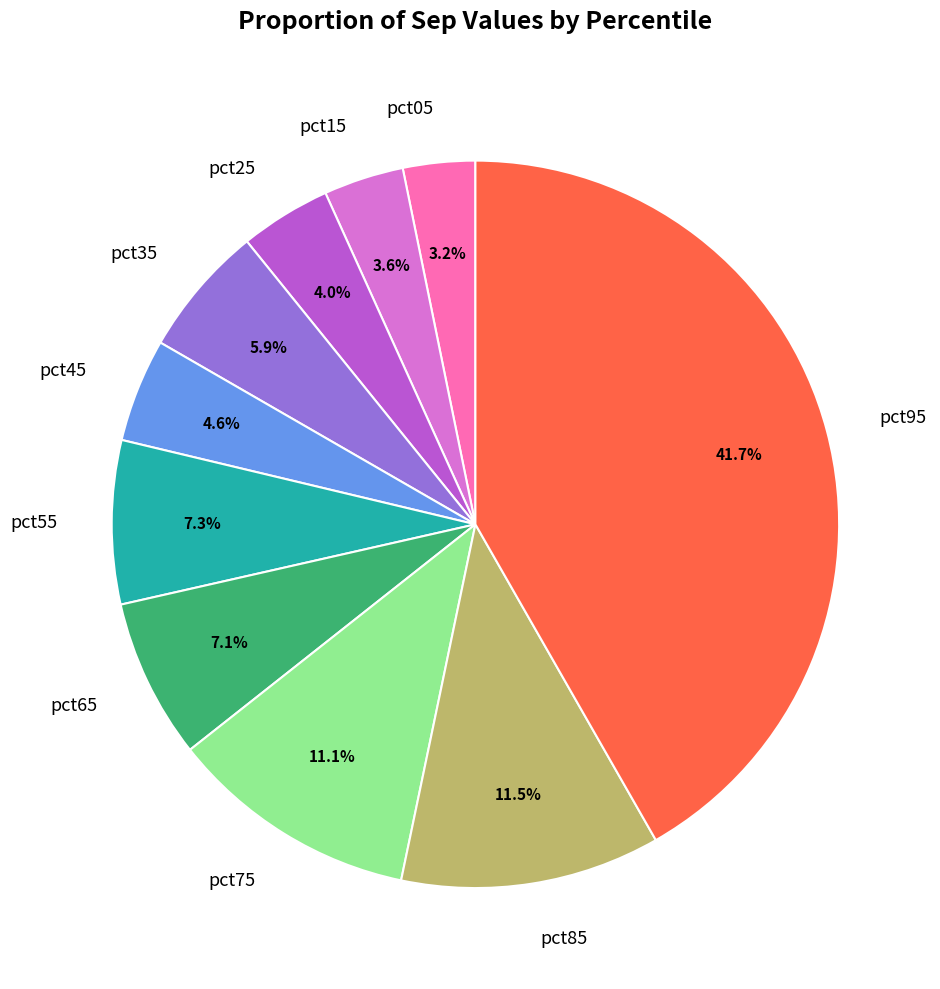

Combined, what portion of the pie is pct25 and pct15?

7.6%